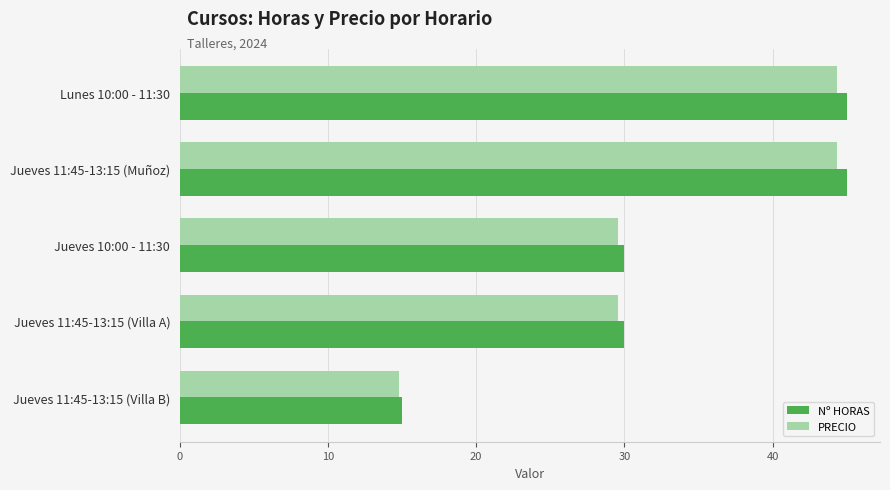

What is the average value of the PRECIO series?

32.5